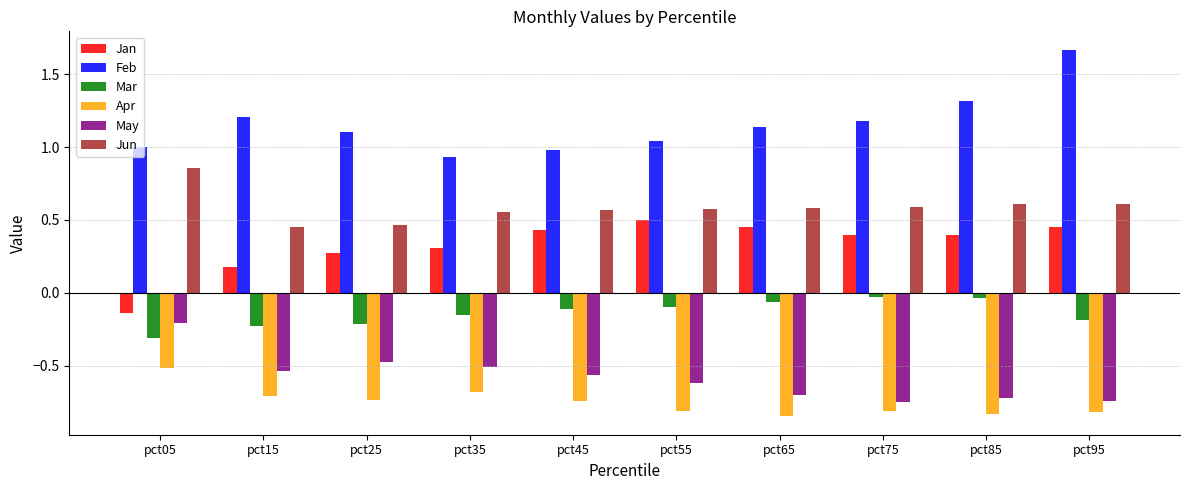

What are all the series names shown in the legend?

Jan, Feb, Mar, Apr, May, Jun